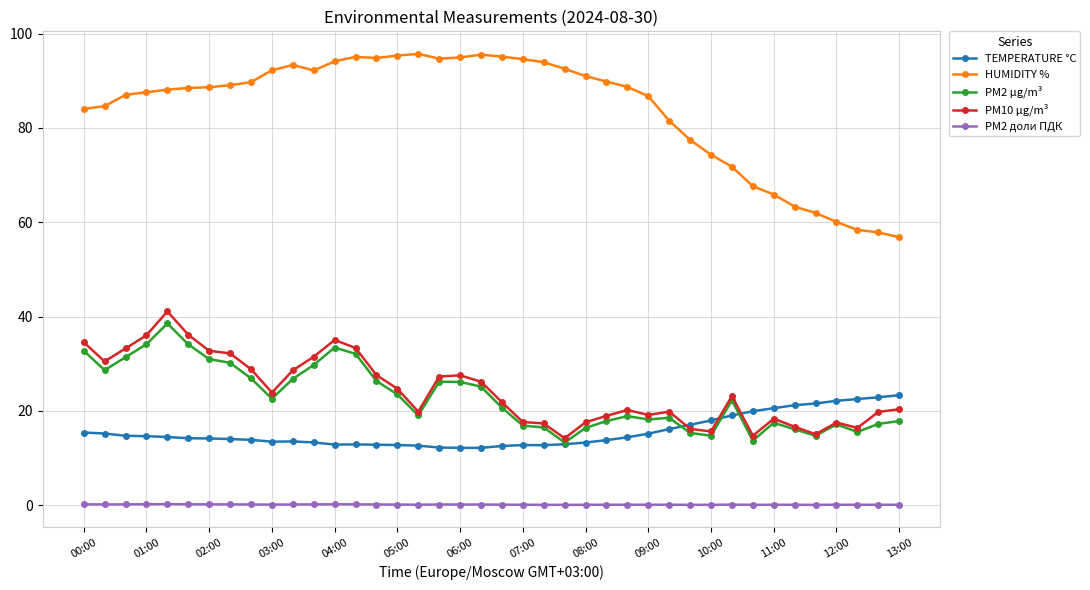

What are all the series names shown in the legend?

TEMPERATURE °C, HUMIDITY %, PM2 µg/m³, PM10 µg/m³, PM2 доли ПДК